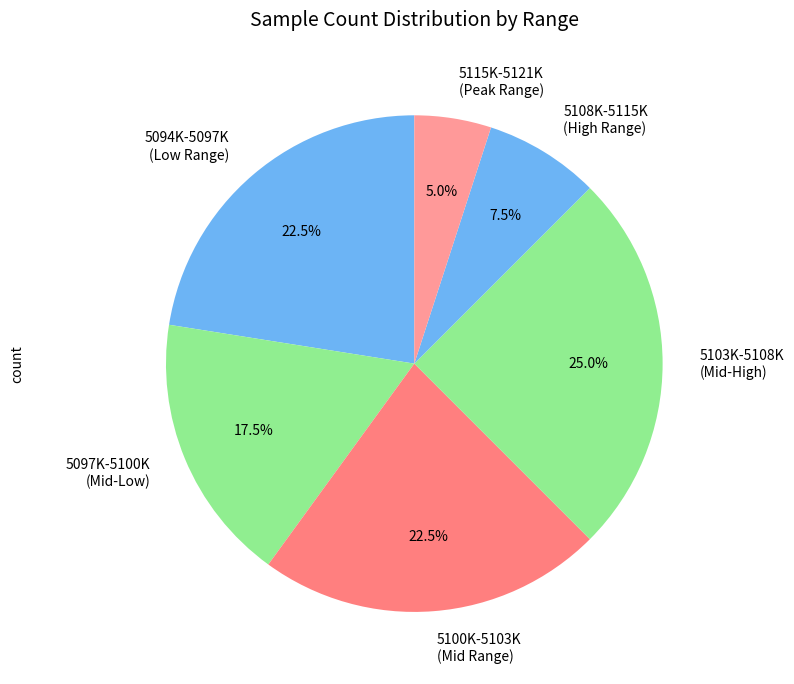

What is the ratio of the value at 5097K-5100K (Mid-Low) to the value at 5103K-5108K (Mid-High)?

0.7